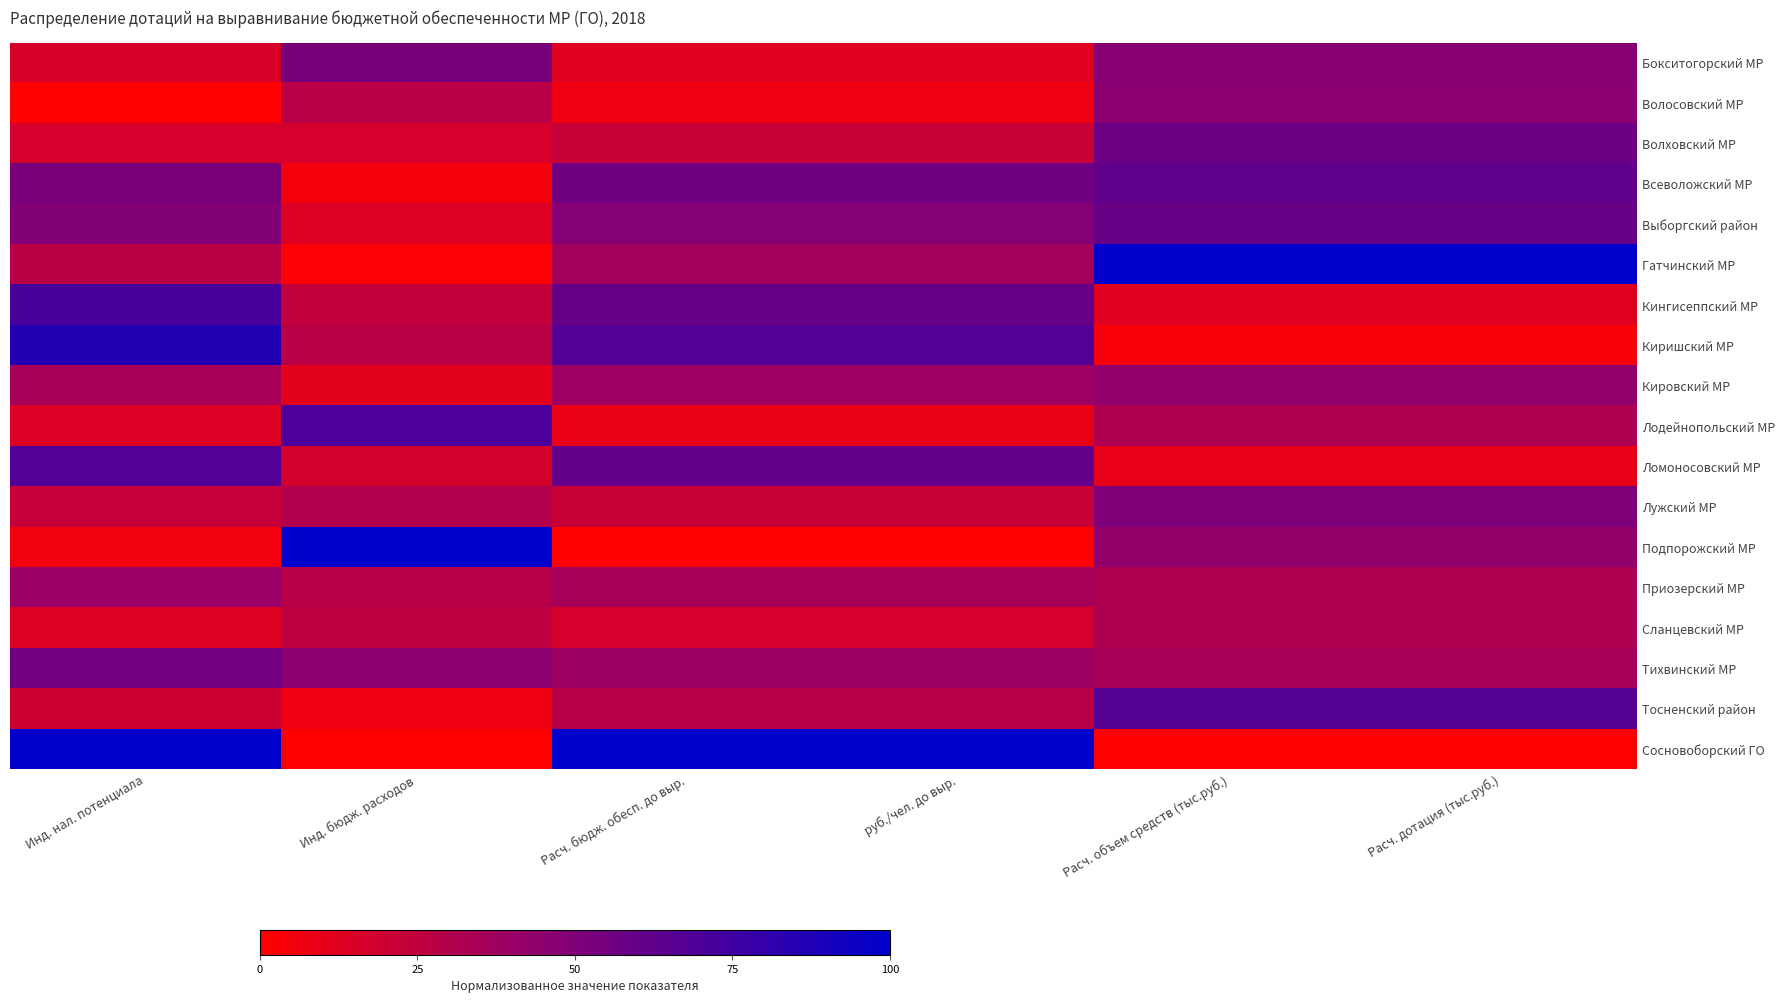

Which label corresponds to the smallest value in the chart?

Инд. нал. потенциала